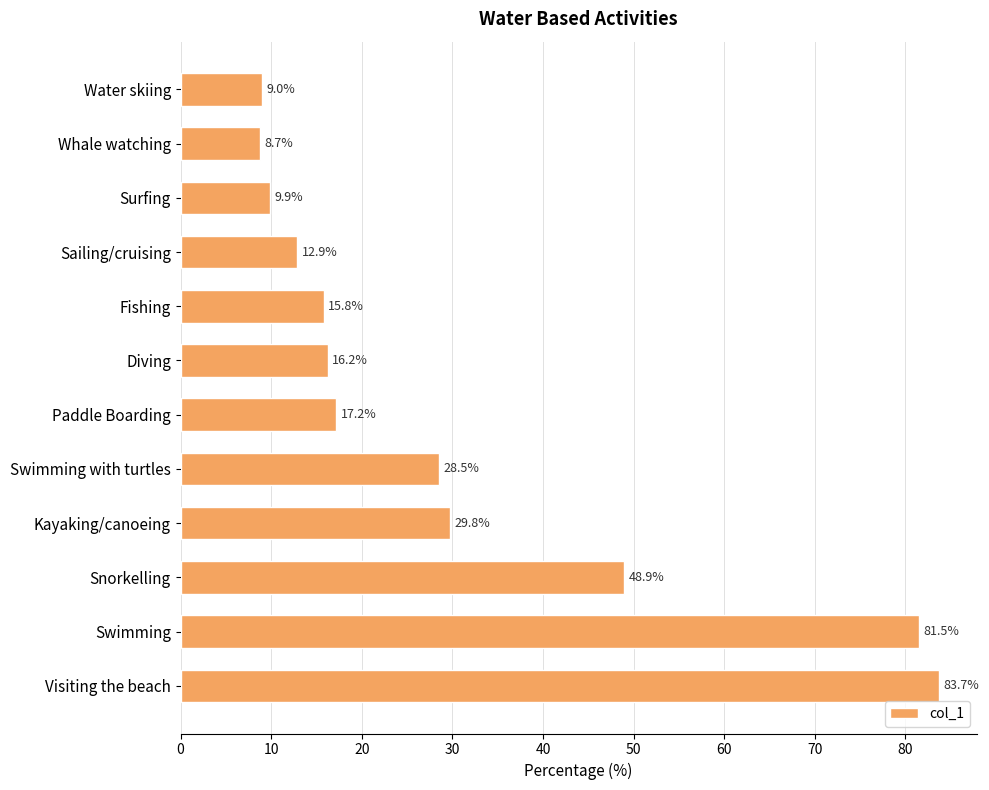

How many series are shown in this chart?

1